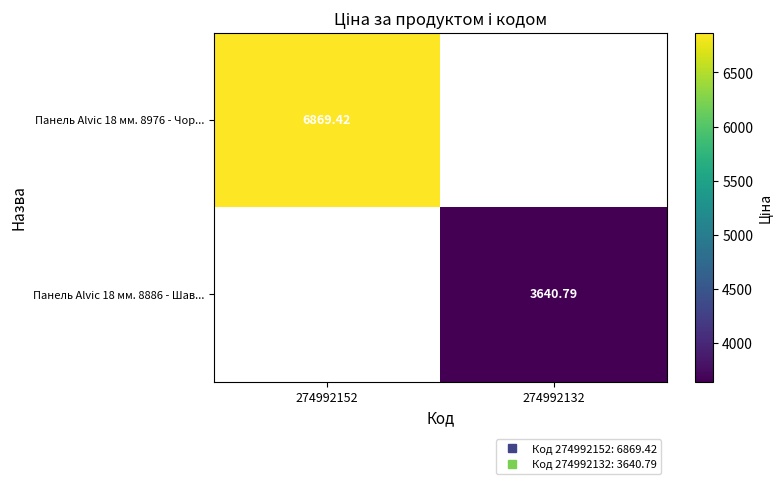

List the series in order of their overall mean, highest first.

Панель Alvic 18 мм. 8976 - Чор..., Панель Alvic 18 мм. 8886 - Шав...